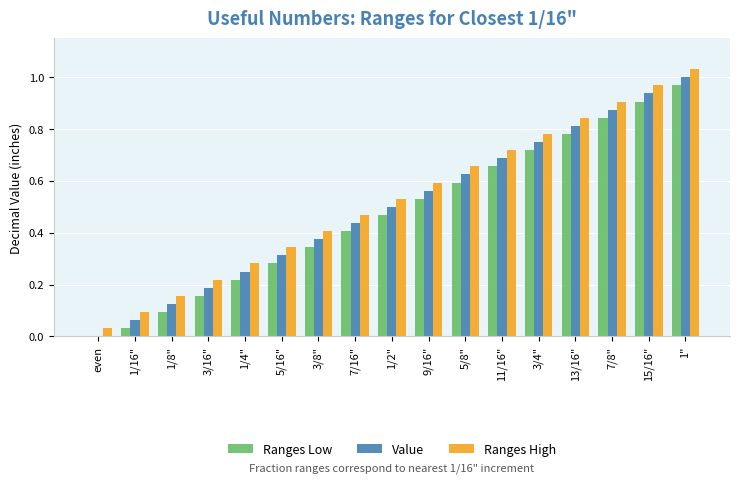

Which label corresponds to the largest value in the chart?

1"